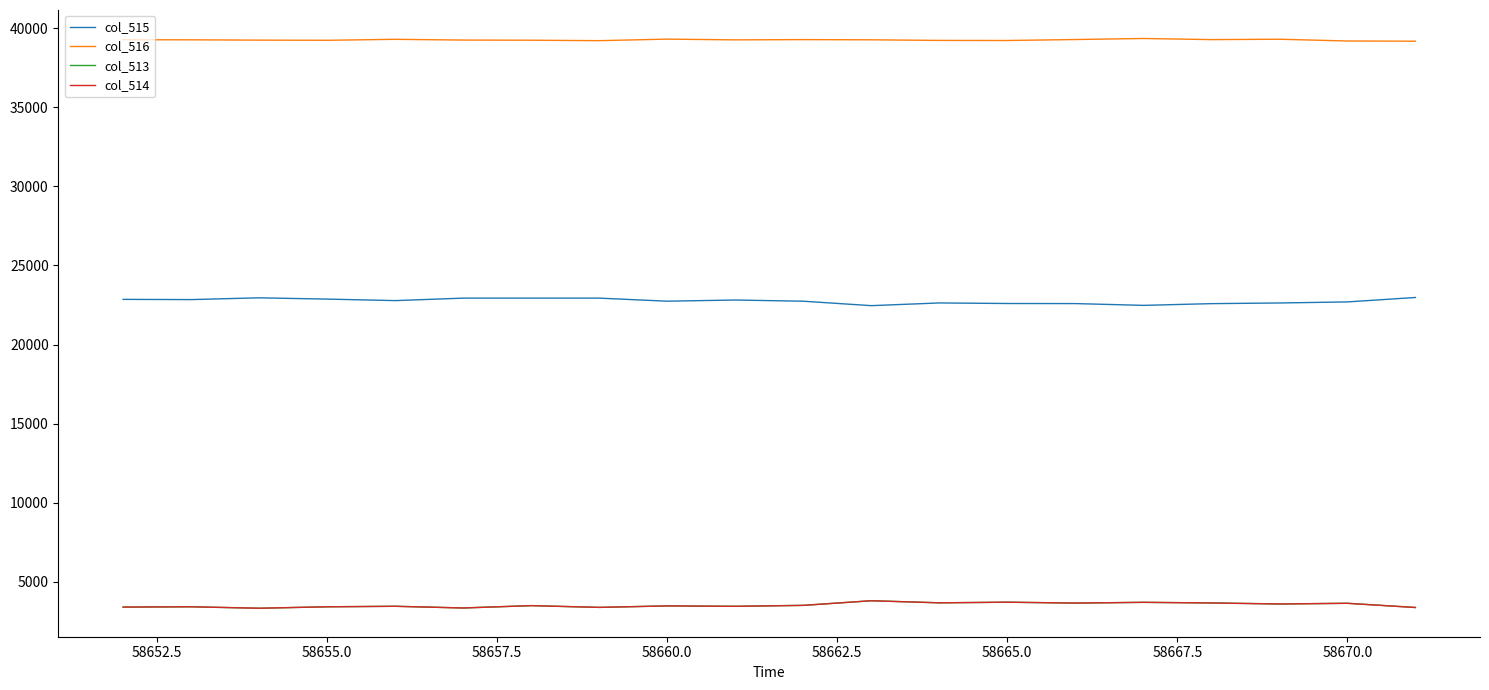

Does the chart have visible grid lines?

No